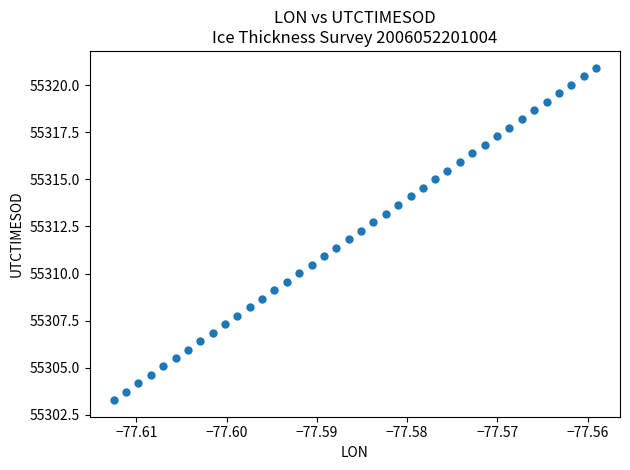

What is the range of Y values (max minus min)?

17.6